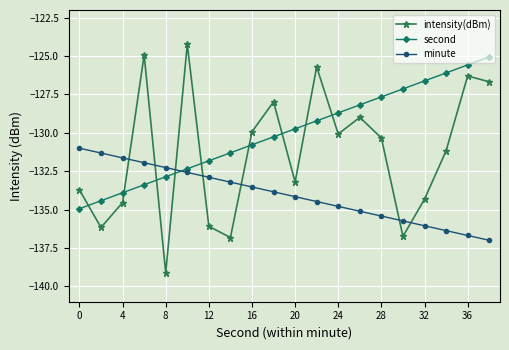

What is the maximum value shown in the chart?

-124.2